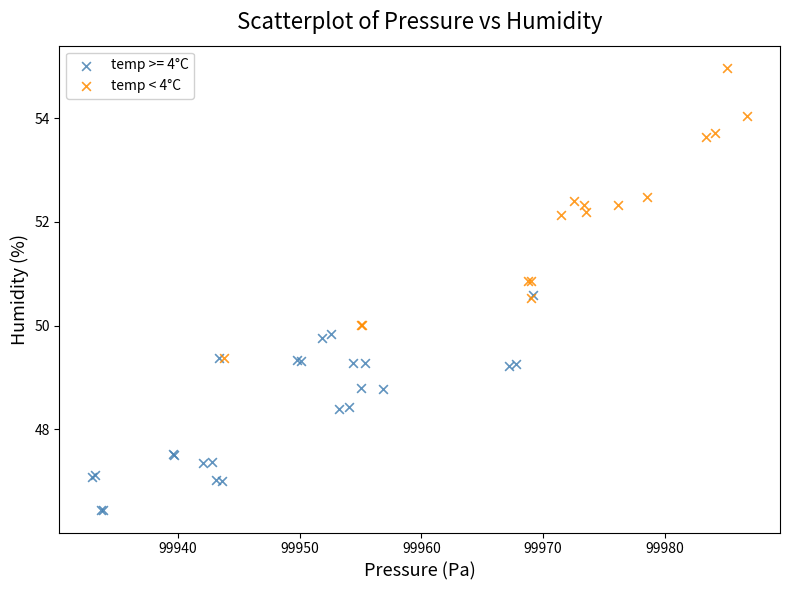

Which series reaches the maximum Y coordinate?

temp < 4°C